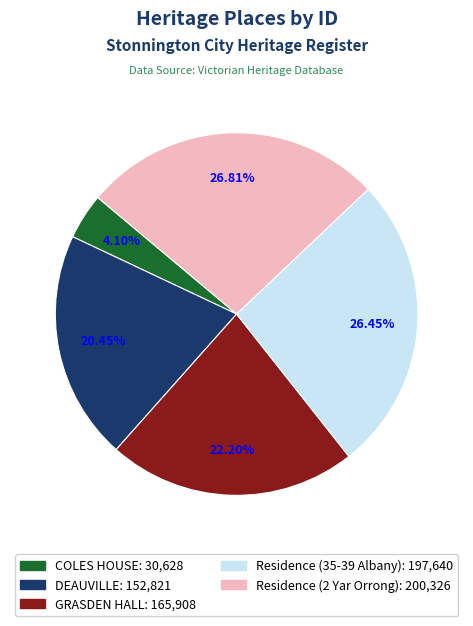

Which has a higher value, GRASDEN HALL or COLES HOUSE?

GRASDEN HALL